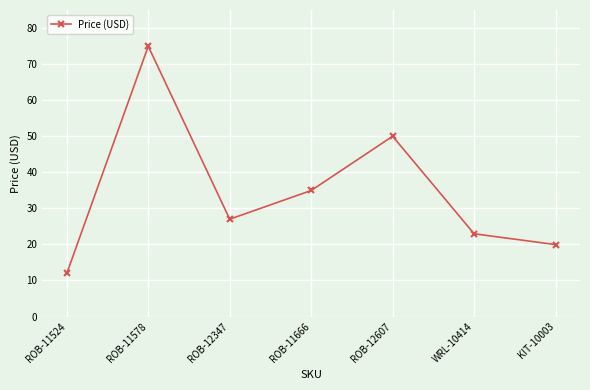

What is the greatest value displayed?

75.0